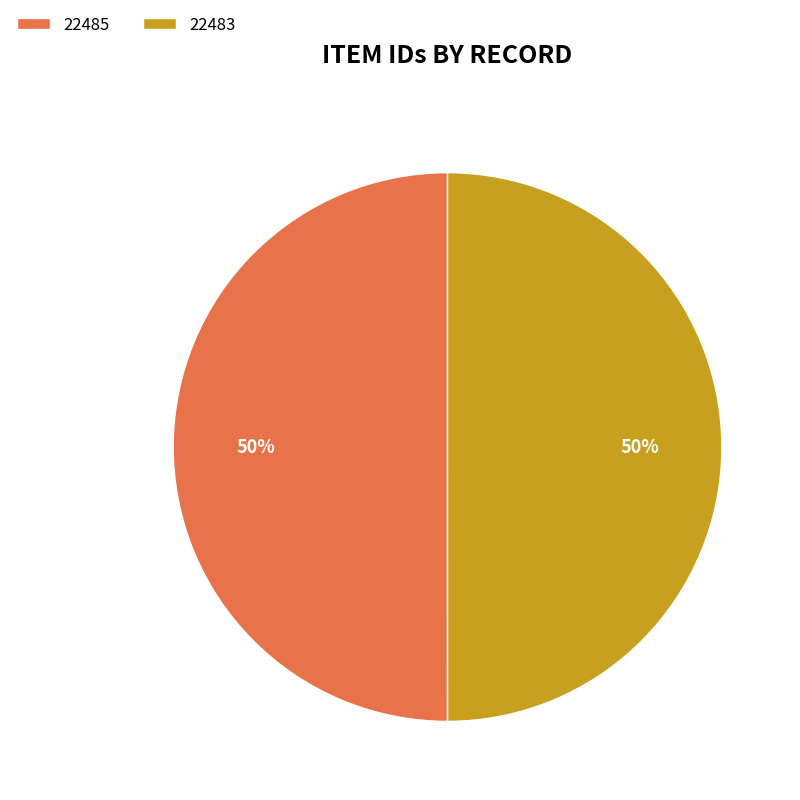

Is the sum of 22483 and 22485 greater than half?

Yes